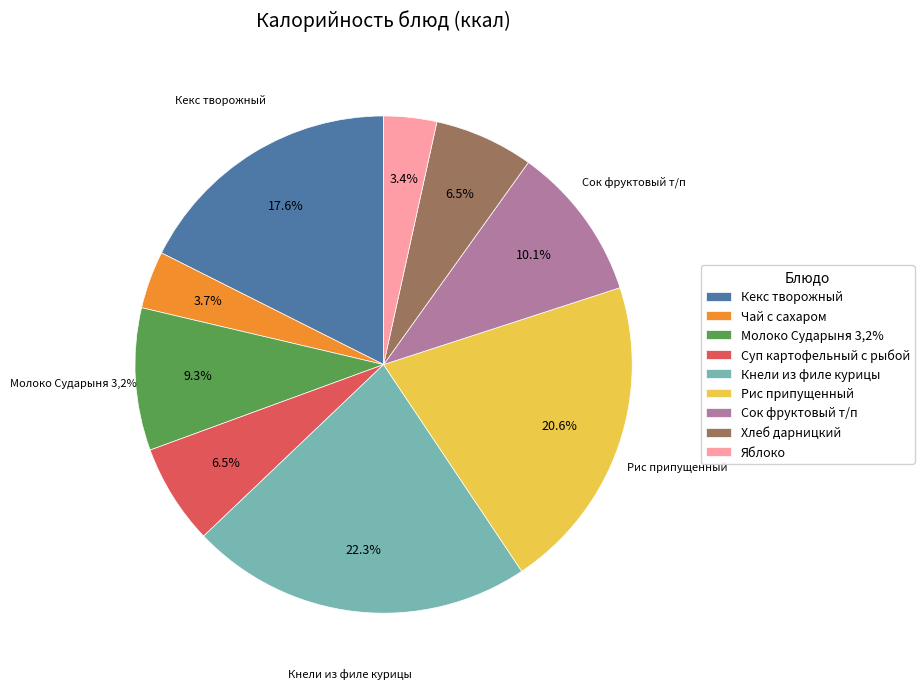

What is the largest slice in the pie chart?

Кнели из филе курицы